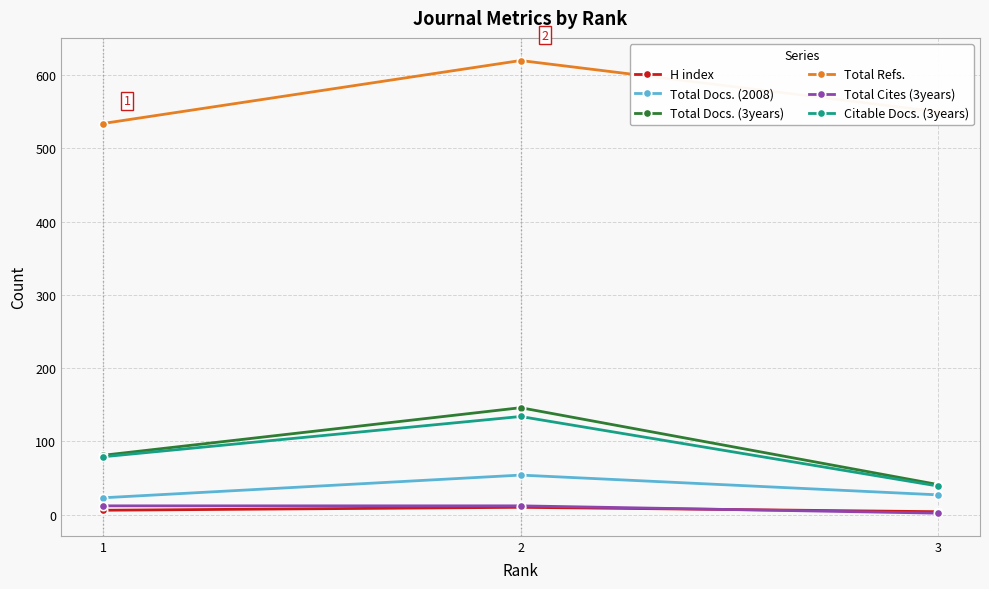

True or false: Total Cites (3years) has a value of 2 at 3.

True